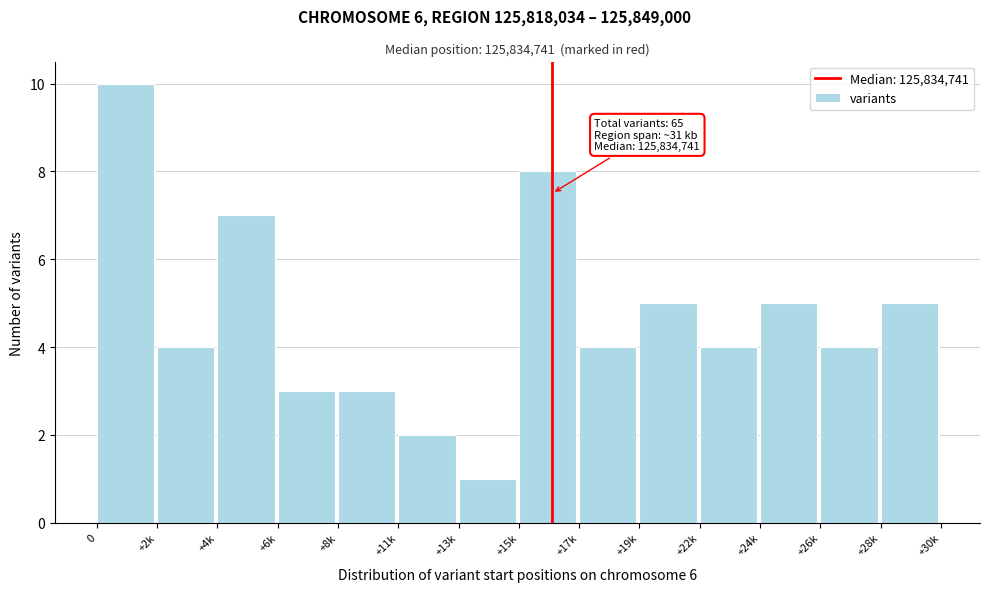

Reading right to left, list all the values displayed in this chart.

5	4	5	4	5	4	8	1	2	3	3	7	4	10